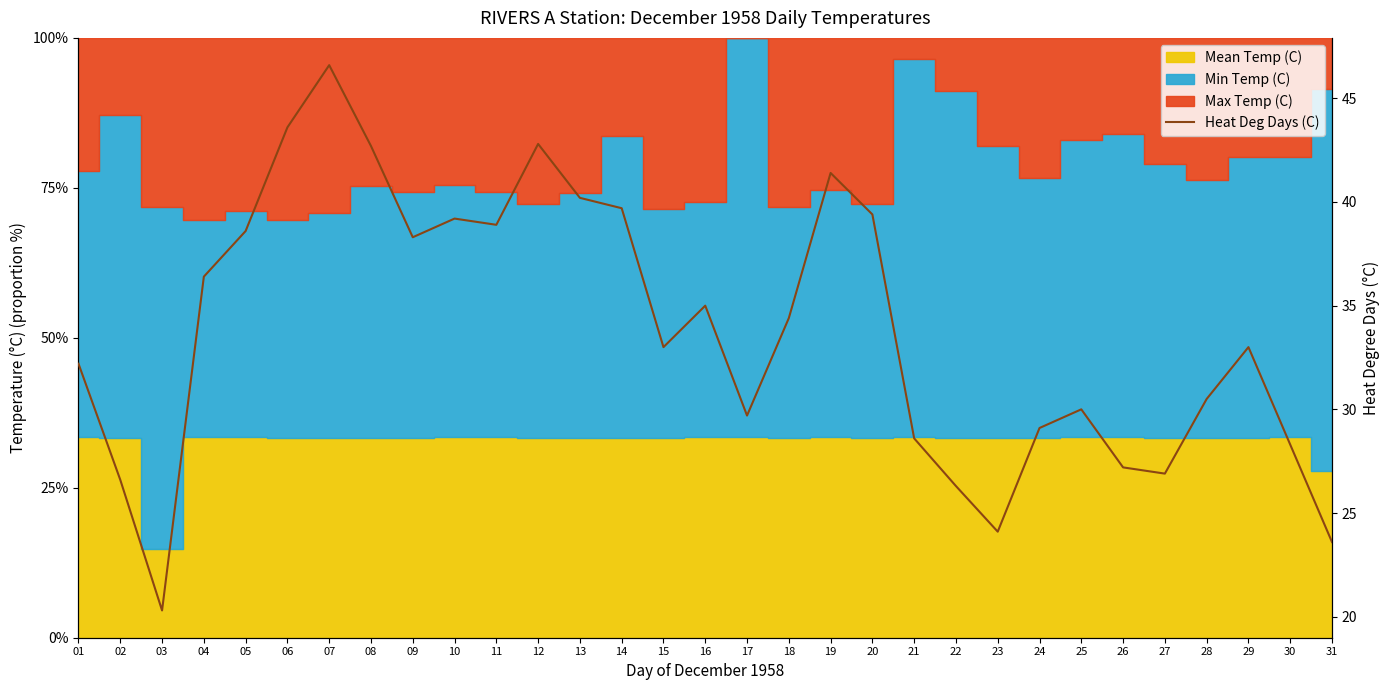

Does the chart have visible grid lines?

No